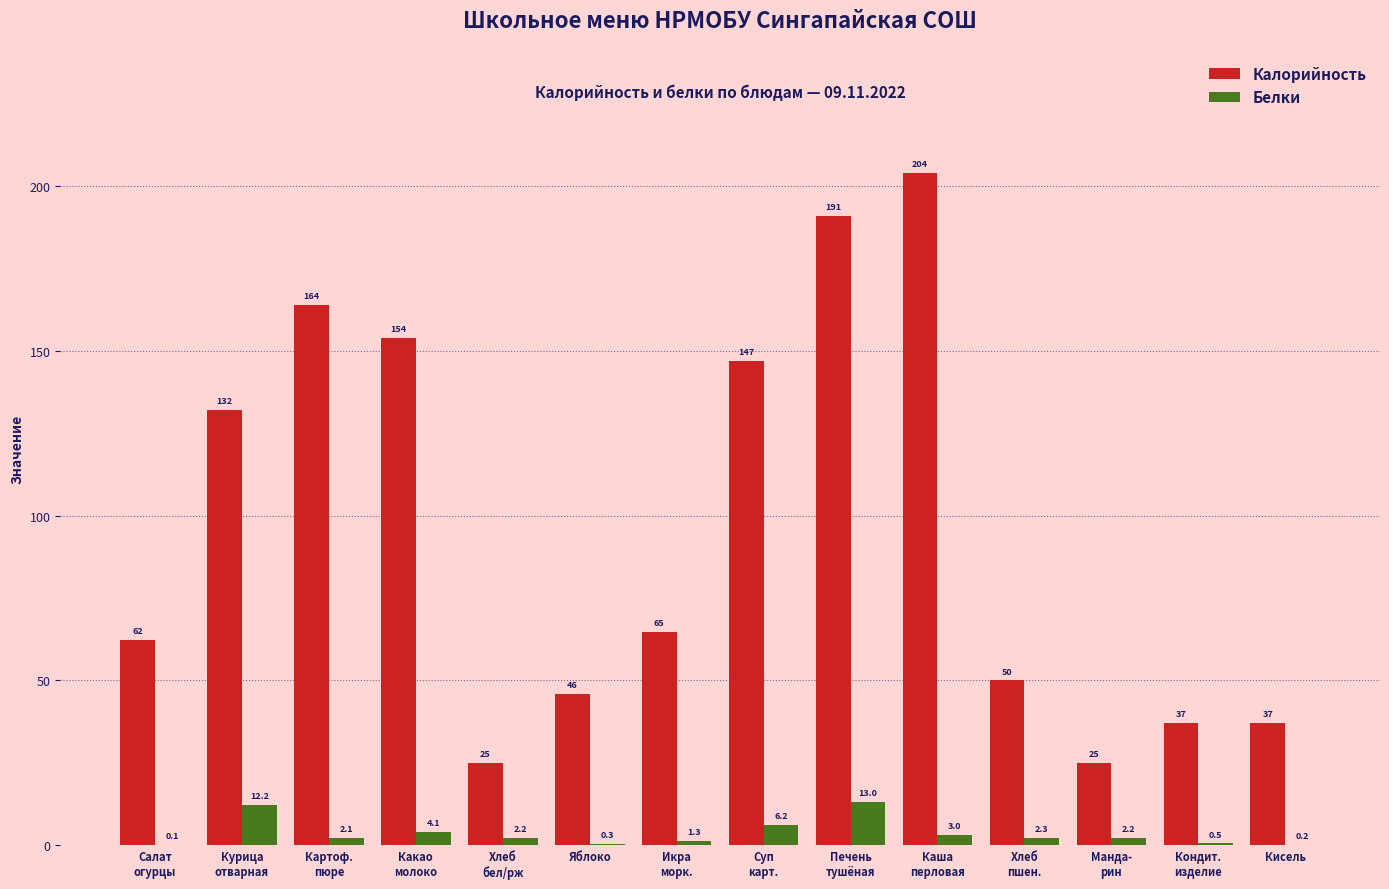

Read the Калорийность value at Хлеб
бел/рж.

25.0